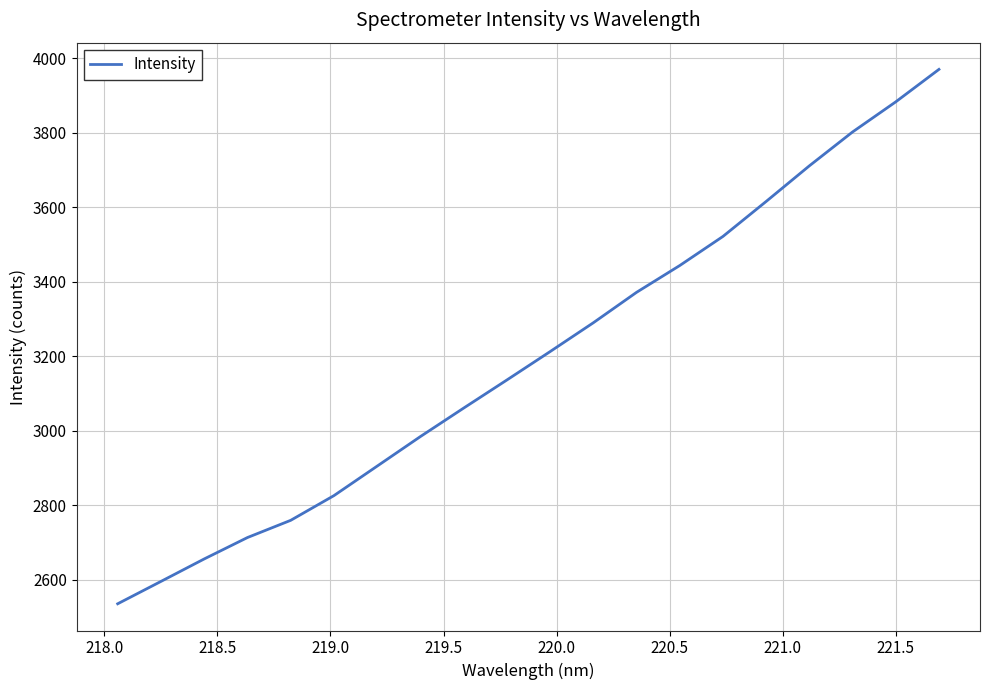

What is the difference between the maximum and minimum values?

1434.6